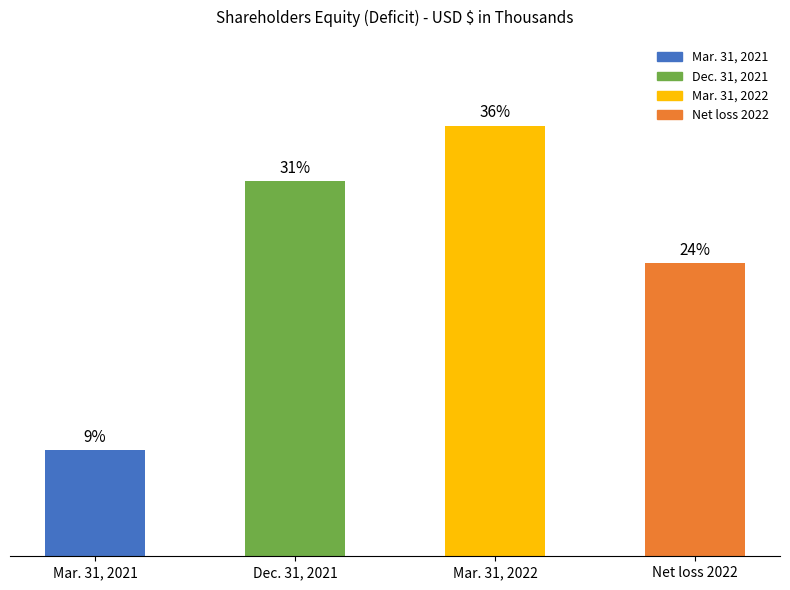

Does the chart contain any negative values?

No